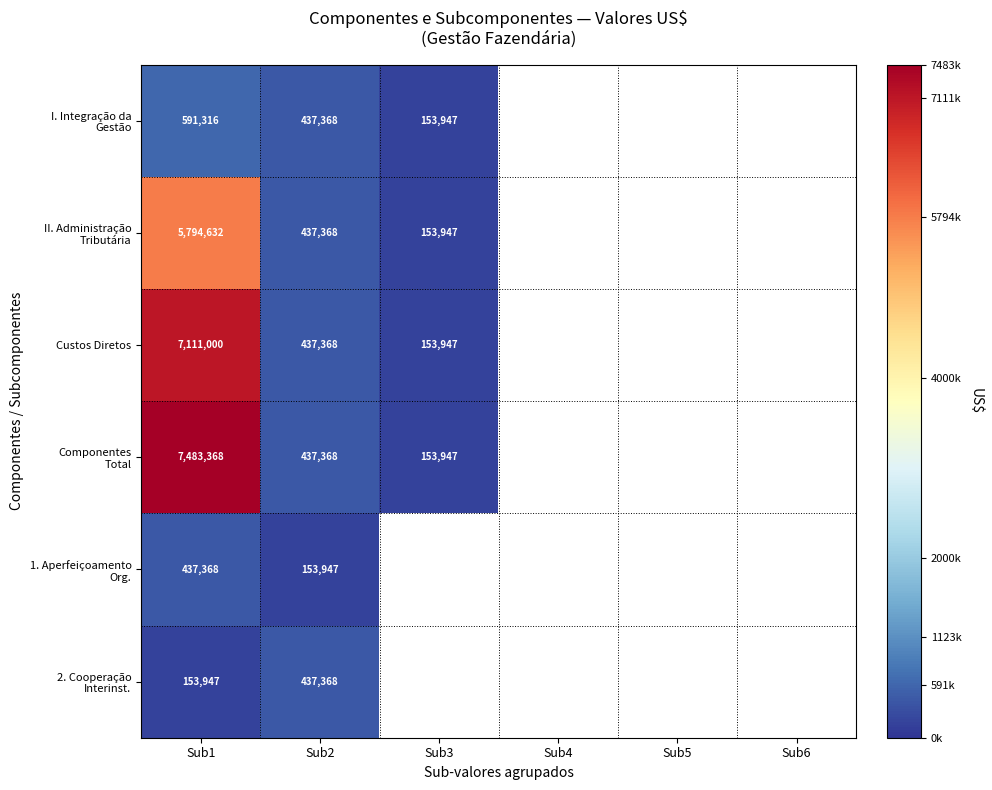

The value of Custos Diretos at Sub2 is 437368. True or false?

True